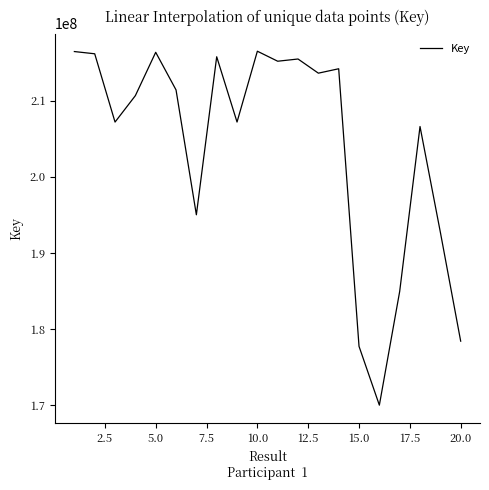

What is the minimum value shown in the chart?

170025394